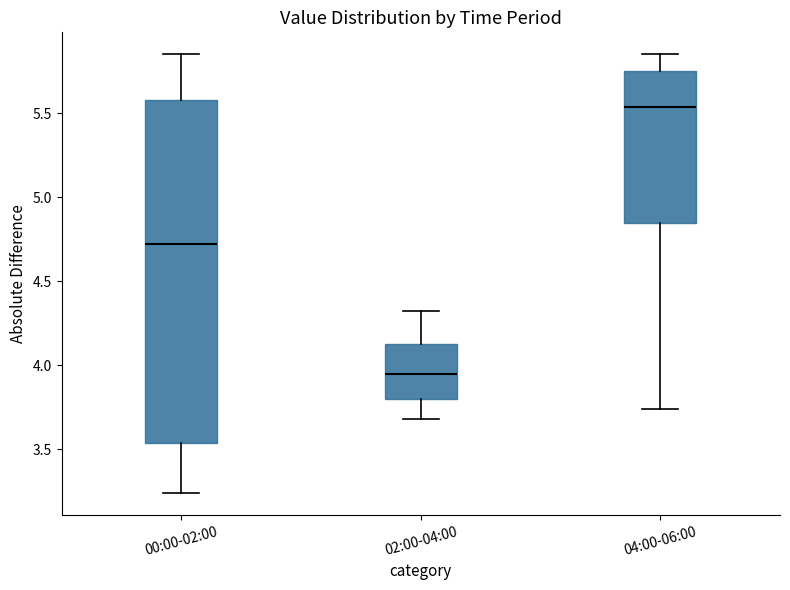

Which box has the highest median line?

04:00-06:00